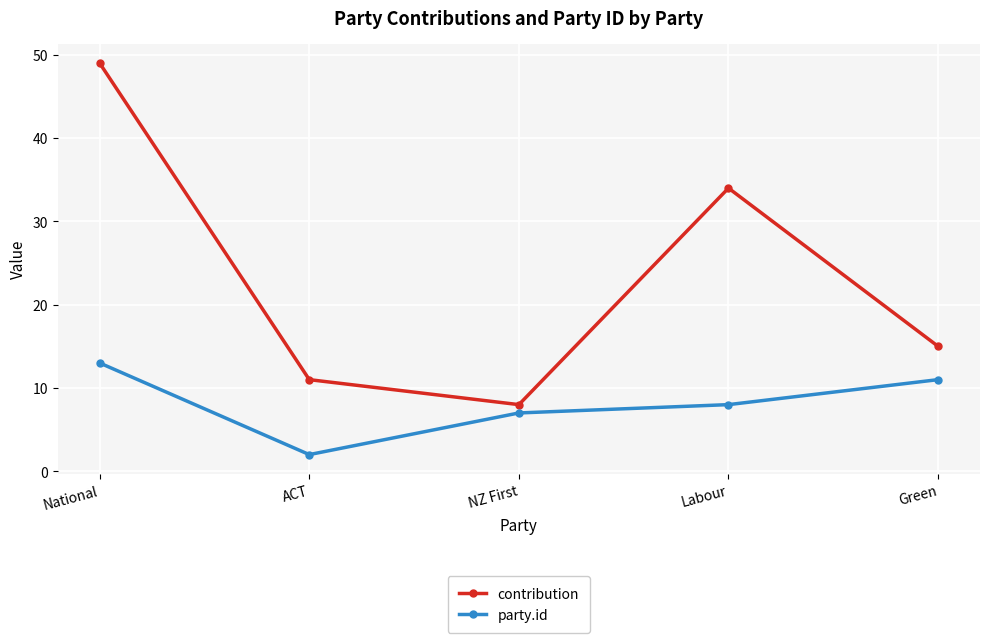

Reading left to right, list all the values displayed in this chart.

contribution: National=49	ACT=11	NZ First=8	Labour=34	Green=15
party.id: National=13	ACT=2	NZ First=7	Labour=8	Green=11